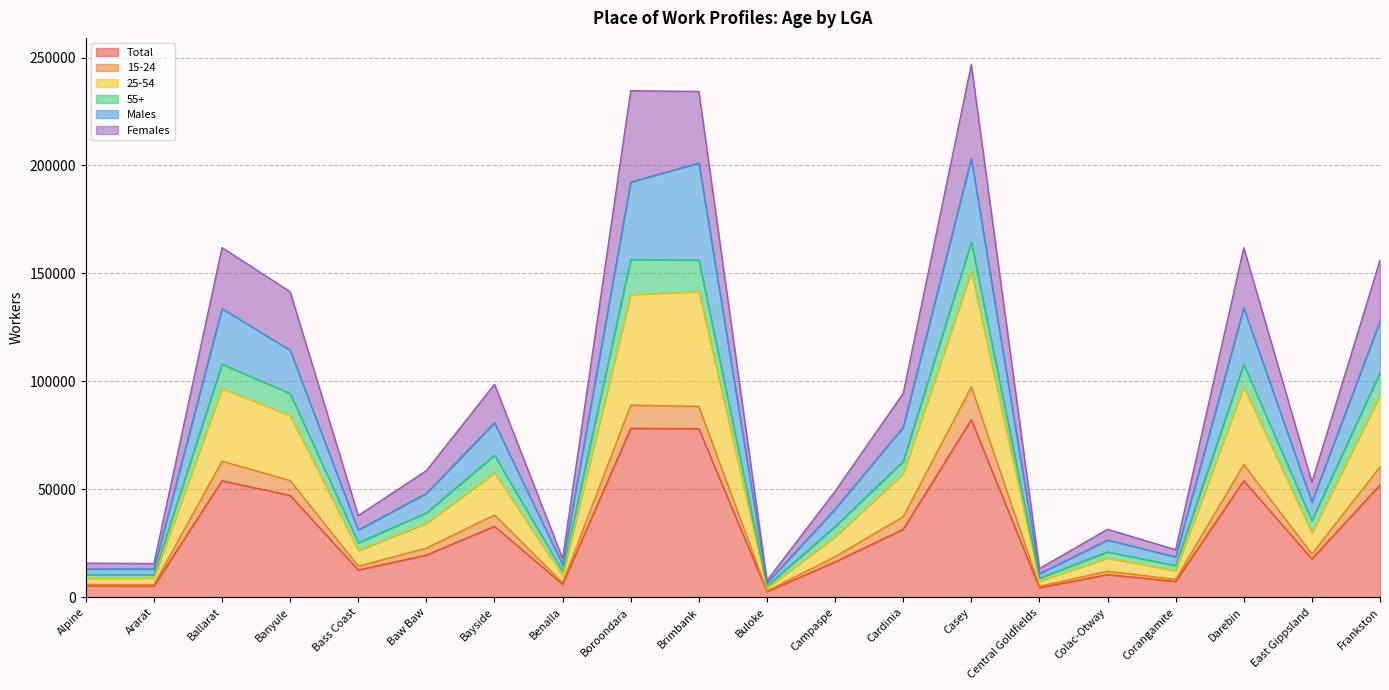

True or false: 55+ and 25-54 intersect in this chart.

False